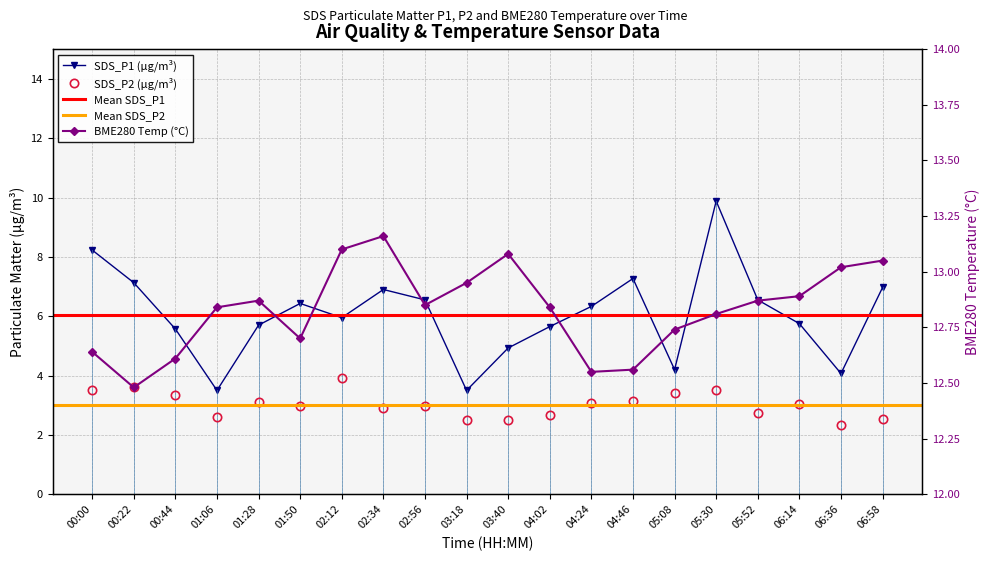

What is the average value of the SDS_P1 series?

6.1